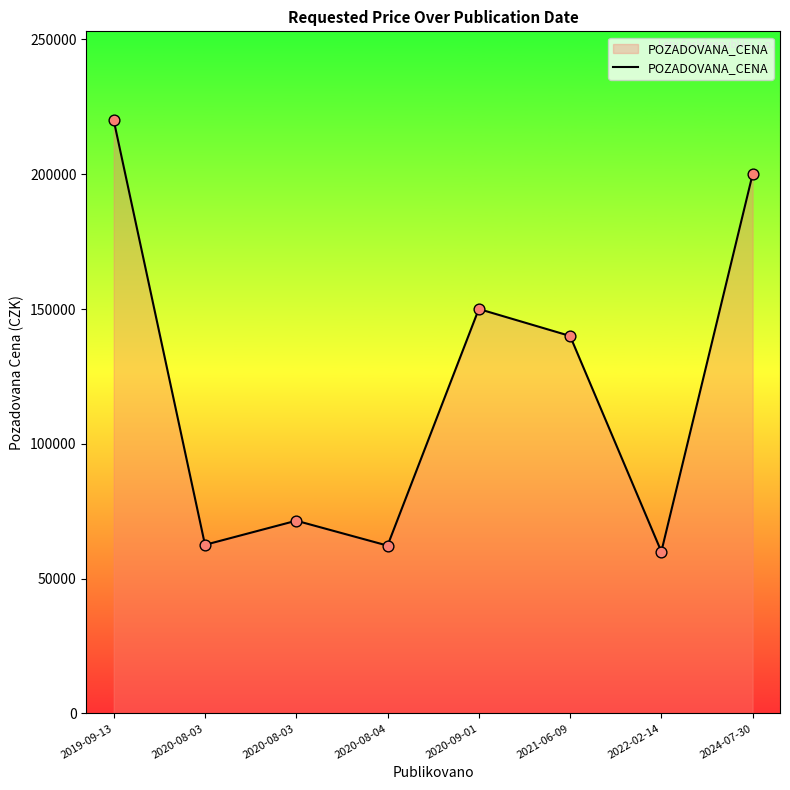

What is the change in value from 2021-06-09 to 2024-07-30?

+60000